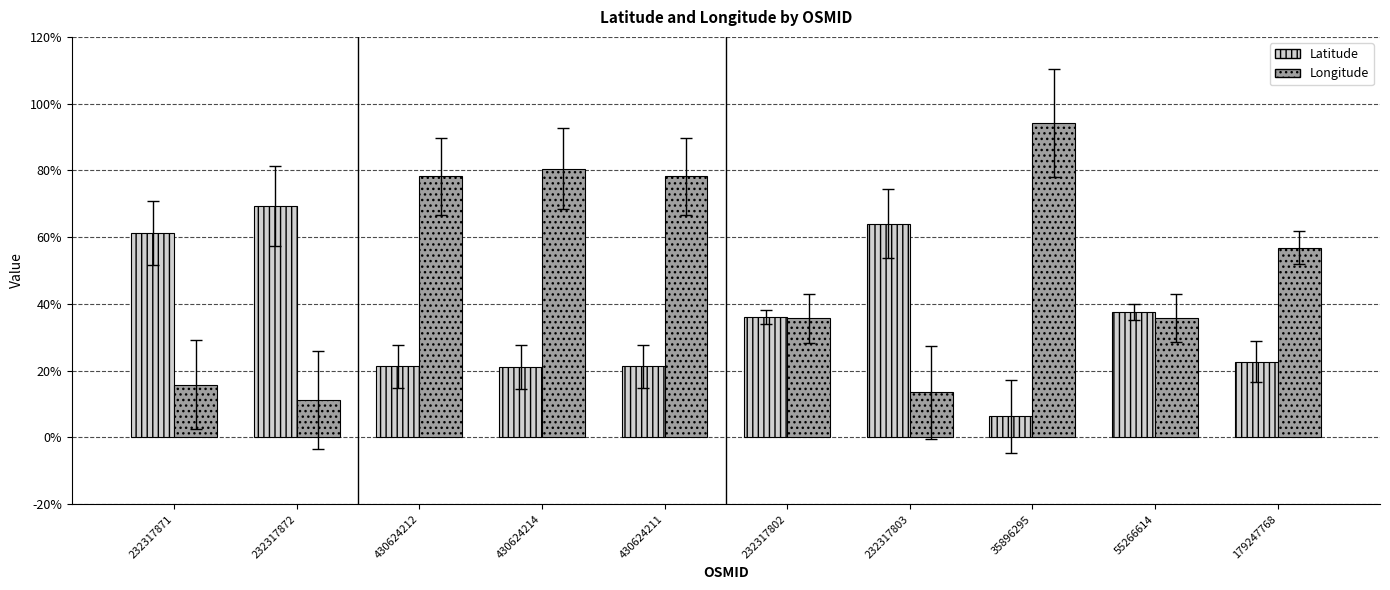

What position from the left is 55266614?

9